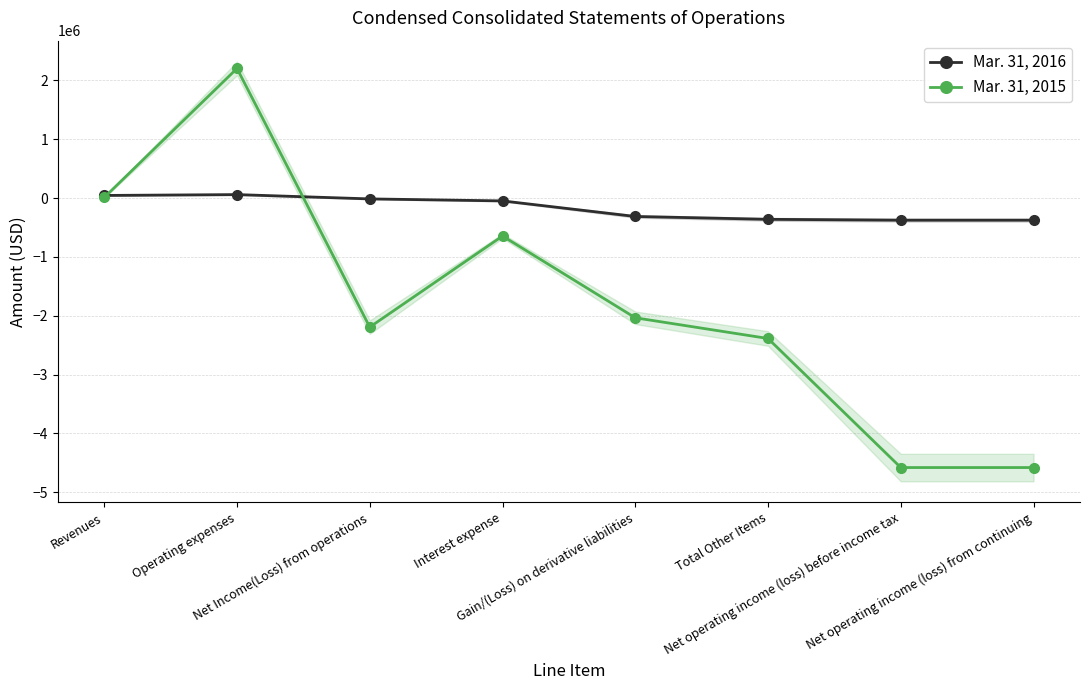

Which label corresponds to the smallest value in the chart?

Net operating income (loss) before income tax